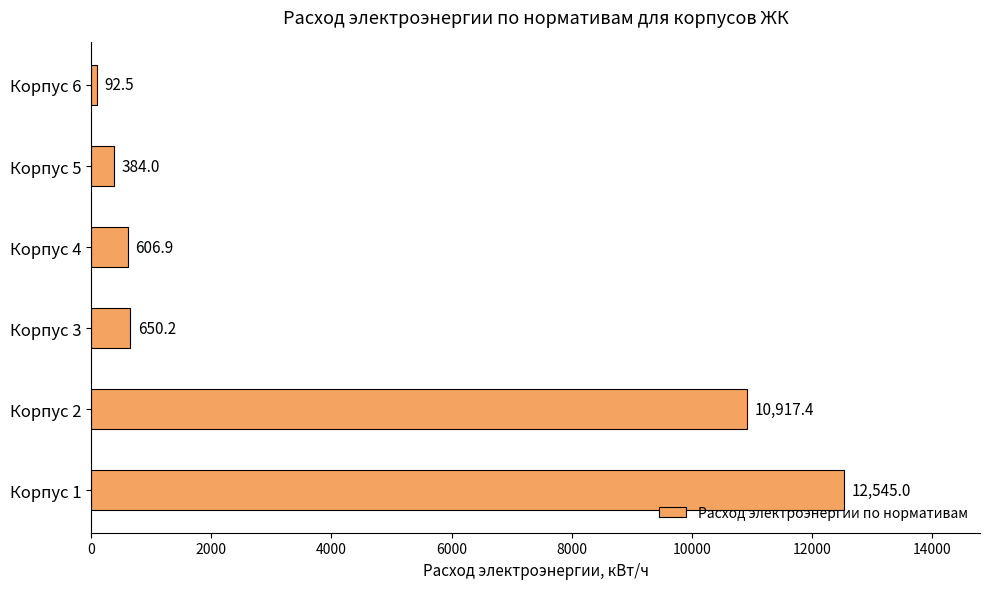

The chart shows a value of 10917.4 at Корпус 2. True or false?

True